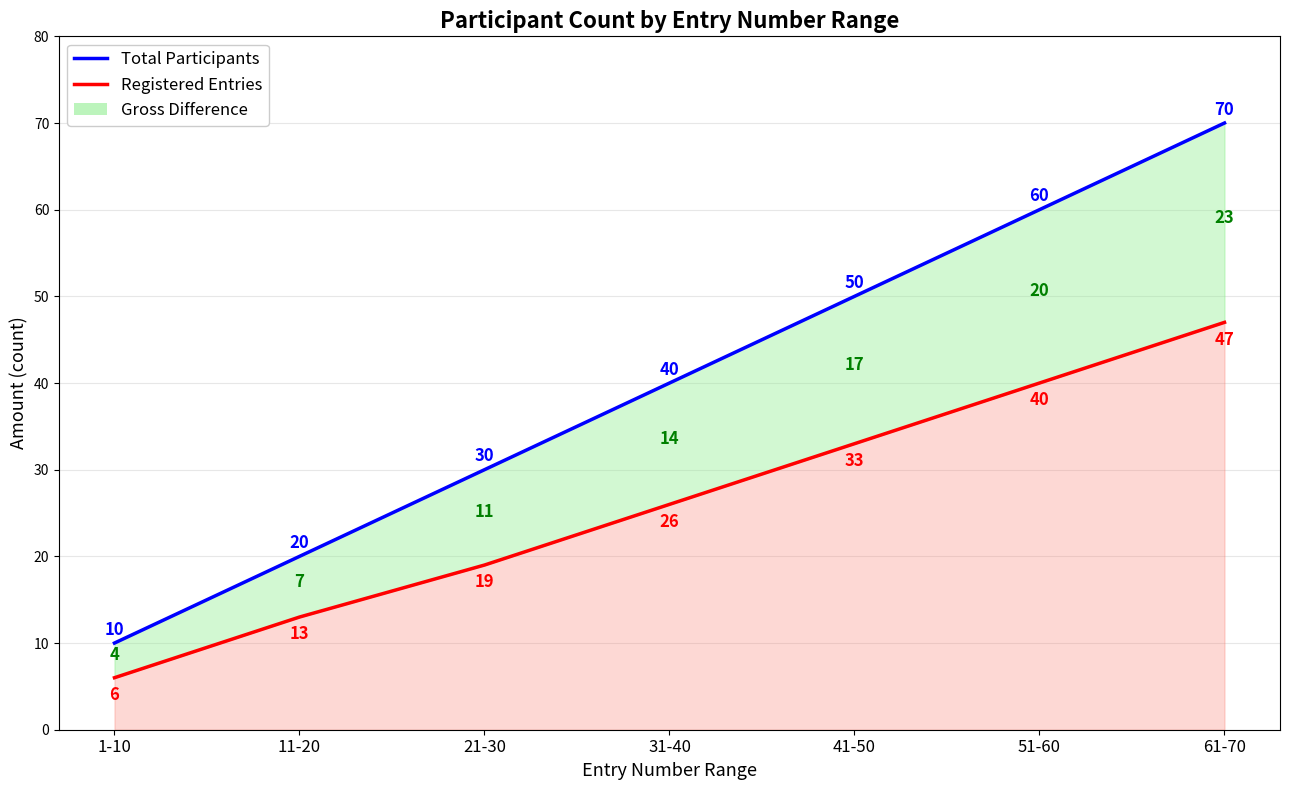

What is the spread (max minus min) of values at 31-40?

14